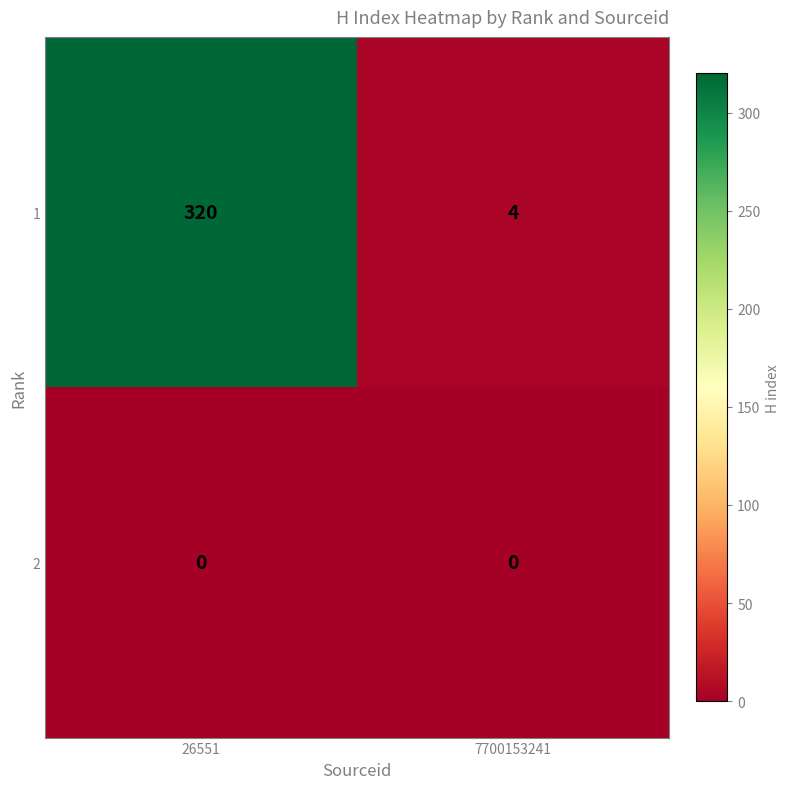

Rank the categories by 1 value from highest to lowest.

26551, 7700153241